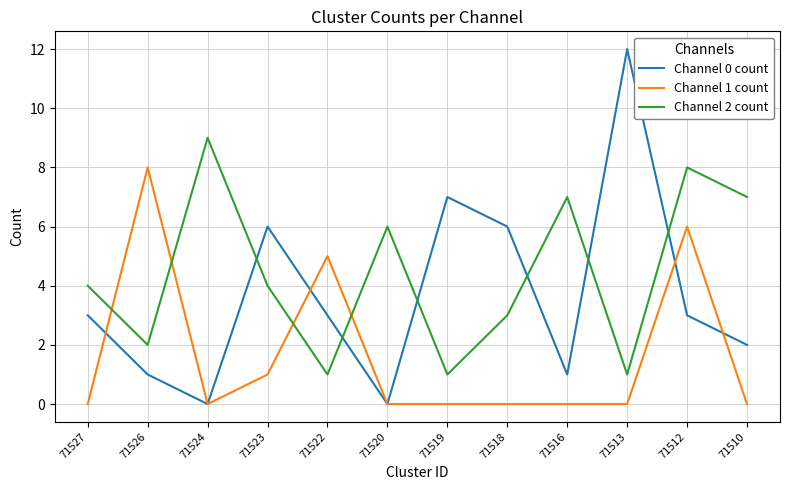

What is the maximum value shown in the chart?

12